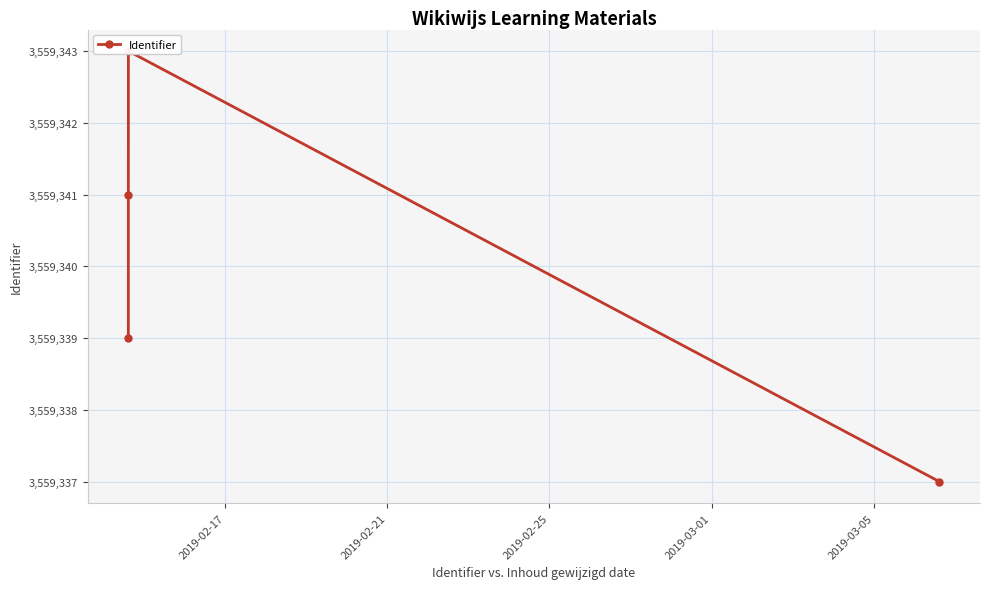

At which label is the value closest to 3559340?

2019-02-17